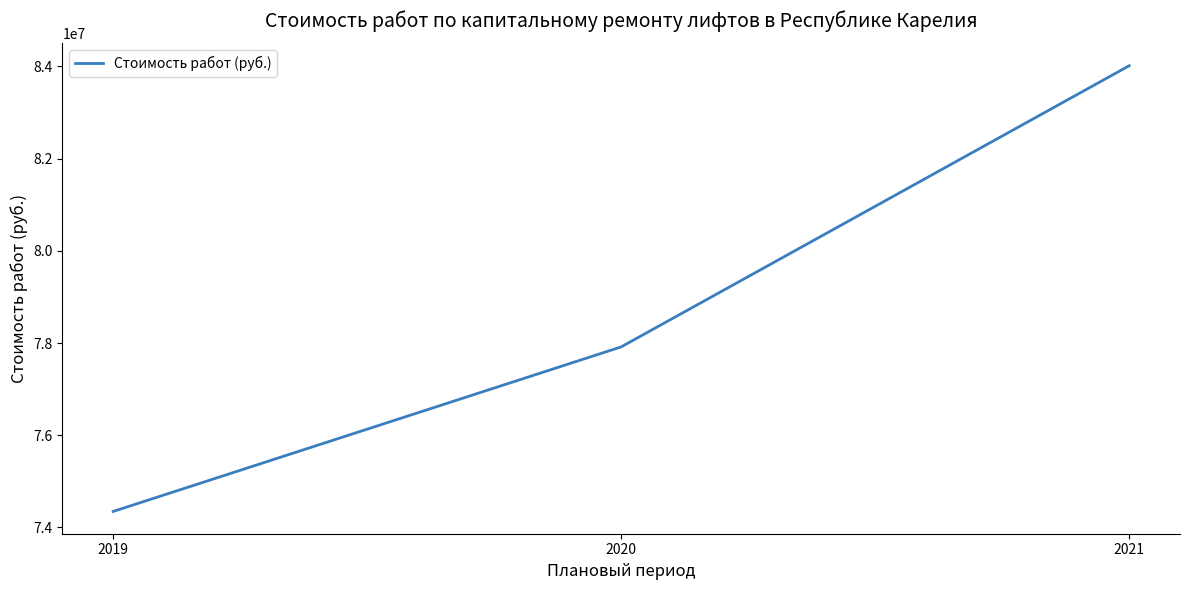

Which label corresponds to the smallest value in the chart?

2019